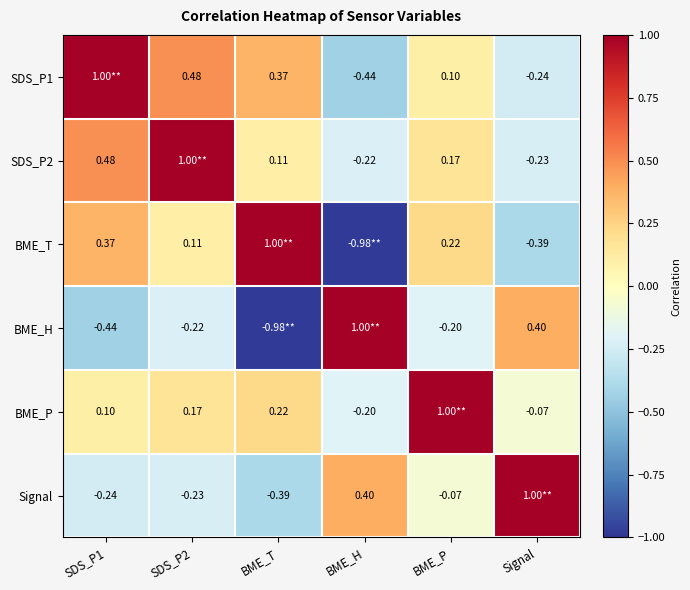

Is the value of SDS_P2 at BME_T greater than the value of BME_P at SDS_P2?

No